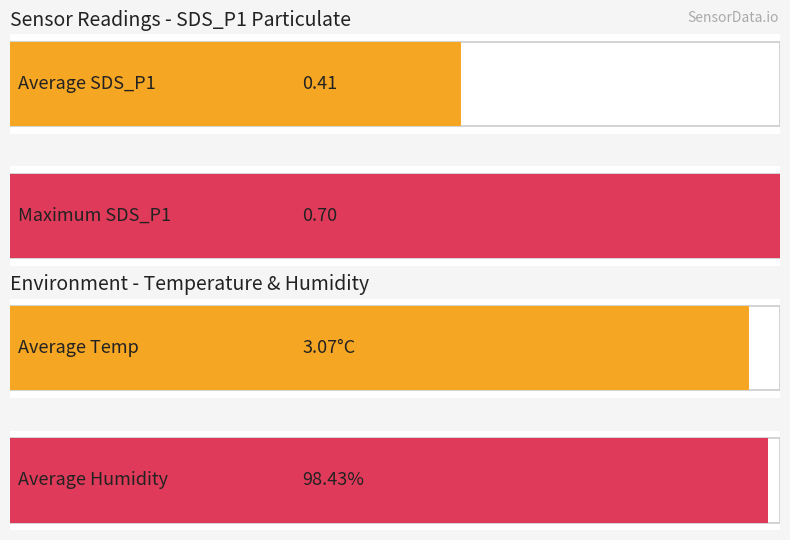

Which series has the largest total across all categories?

Humidity